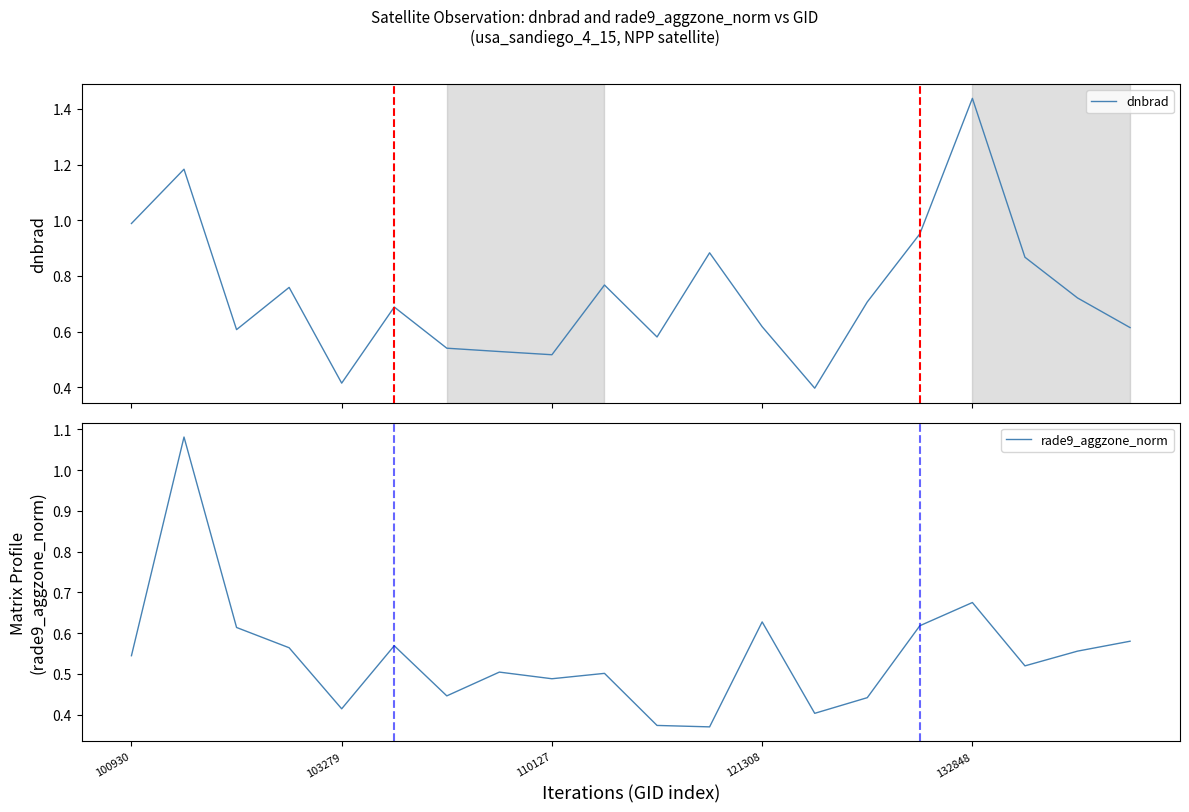

What is the sum of all dnbrad values?

14.8